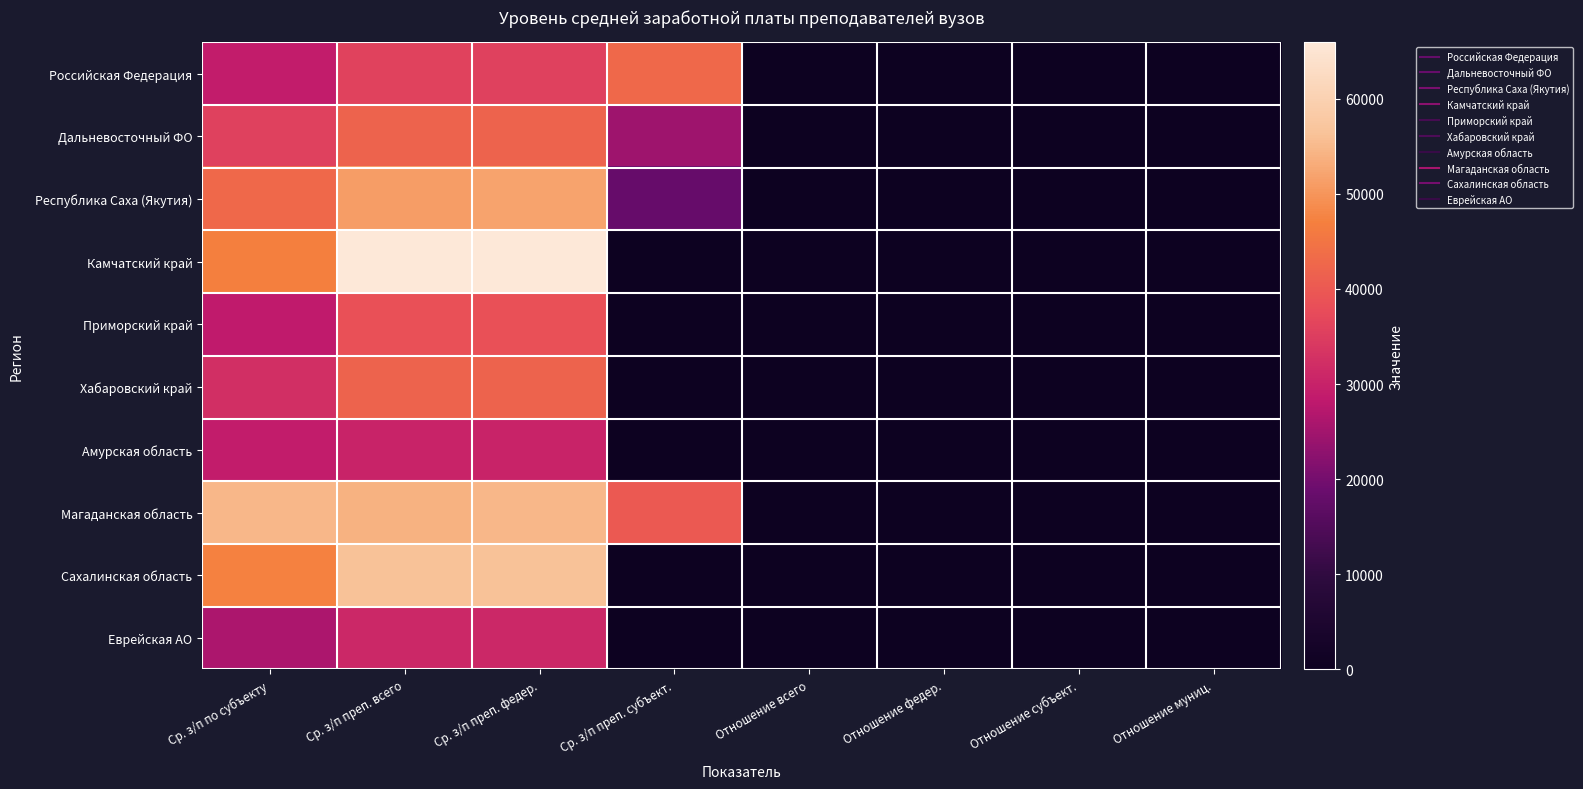

Reading left to right, extract all data points from this chart.

Российская Федерация: Ср. з/п по субъекту=29043.6	Ср. з/п преп. всего=35878.7	Ср. з/п преп. федер.=35729.6	Ср. з/п преп. субъект.=43020.5	Отношение всего=123.5	Отношение федер.=123.0	Отношение субъект.=148.1	Отношение муниц.=66.0
Дальневосточный ФО: Ср. з/п по субъекту=35642.8	Ср. з/п преп. всего=41844.2	Ср. з/п преп. федер.=41917.0	Ср. з/п преп. субъект.=24718.9	Отношение всего=117.4	Отношение федер.=117.6	Отношение субъект.=69.4	Отношение муниц.=0.0
Республика Саха (Якутия): Ср. з/п по субъекту=42780.0	Ср. з/п преп. всего=51253.5	Ср. з/п преп. федер.=51855.9	Ср. з/п преп. субъект.=18207.4	Отношение всего=119.8	Отношение федер.=121.2	Отношение субъект.=42.6	Отношение муниц.=0.0
Камчатский край: Ср. з/п по субъекту=46925.4	Ср. з/п преп. всего=65952.0	Ср. з/п преп. федер.=65952.0	Ср. з/п преп. субъект.=0.0	Отношение всего=140.5	Отношение федер.=140.5	Отношение субъект.=0.0	Отношение муниц.=0.0
Приморский край: Ср. з/п по субъекту=28479.3	Ср. з/п преп. всего=38415.2	Ср. з/п преп. федер.=38415.2	Ср. з/п преп. субъект.=0.0	Отношение всего=134.9	Отношение федер.=134.9	Отношение субъект.=0.0	Отношение муниц.=0.0
Хабаровский край: Ср. з/п по субъекту=32393.2	Ср. з/п преп. всего=41771.8	Ср. з/п преп. федер.=41771.8	Ср. з/п преп. субъект.=0.0	Отношение всего=129.0	Отношение федер.=129.0	Отношение субъект.=0.0	Отношение муниц.=0.0
Амурская область: Ср. з/п по субъекту=28874.9	Ср. з/п преп. всего=30254.8	Ср. з/п преп. федер.=30254.8	Ср. з/п преп. субъект.=0.0	Отношение всего=104.8	Отношение федер.=104.8	Отношение субъект.=0.0	Отношение муниц.=0.0
Магаданская область: Ср. з/п по субъекту=54847.8	Ср. з/п преп. всего=53887.6	Ср. з/п преп. федер.=54813.3	Ср. з/п преп. субъект.=40067.5	Отношение всего=98.2	Отношение федер.=99.9	Отношение субъект.=73.1	Отношение муниц.=0.0
Сахалинская область: Ср. з/п по субъекту=47269.3	Ср. з/п преп. всего=56306.9	Ср. з/п преп. федер.=56306.9	Ср. з/п преп. субъект.=0.0	Отношение всего=119.1	Отношение федер.=119.1	Отношение субъект.=0.0	Отношение муниц.=0.0
Еврейская АО: Ср. з/п по субъекту=26159.8	Ср. з/п преп. всего=31157.1	Ср. з/п преп. федер.=31157.1	Ср. з/п преп. субъект.=0.0	Отношение всего=119.1	Отношение федер.=119.1	Отношение субъект.=0.0	Отношение муниц.=0.0